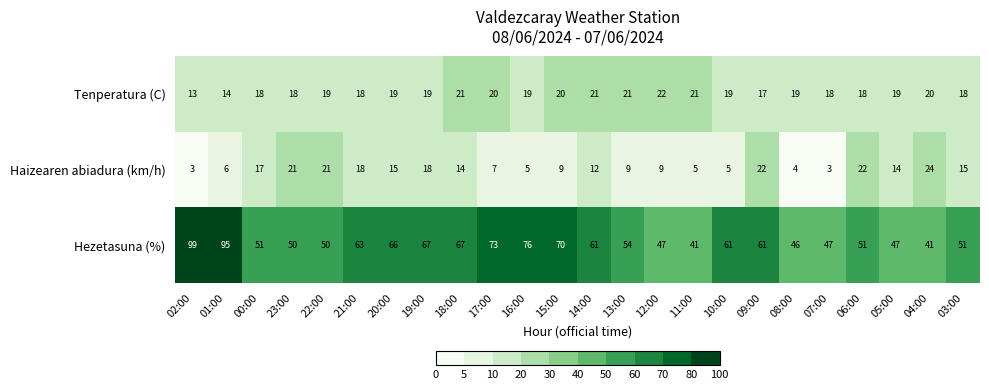

Which series has the largest total across all categories?

Hezetasuna (%)